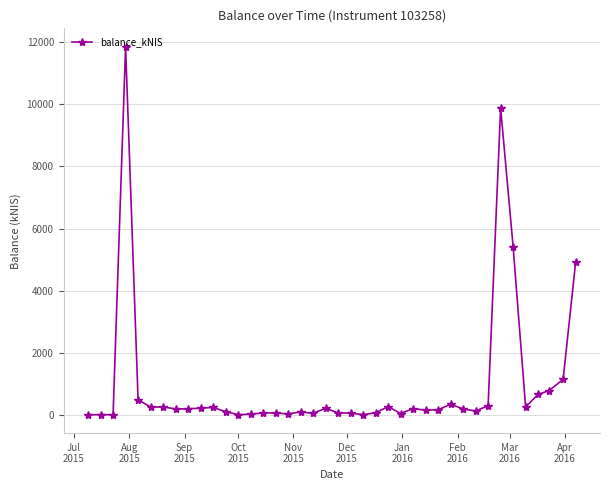

What is the maximum value shown in the chart?

11858.8